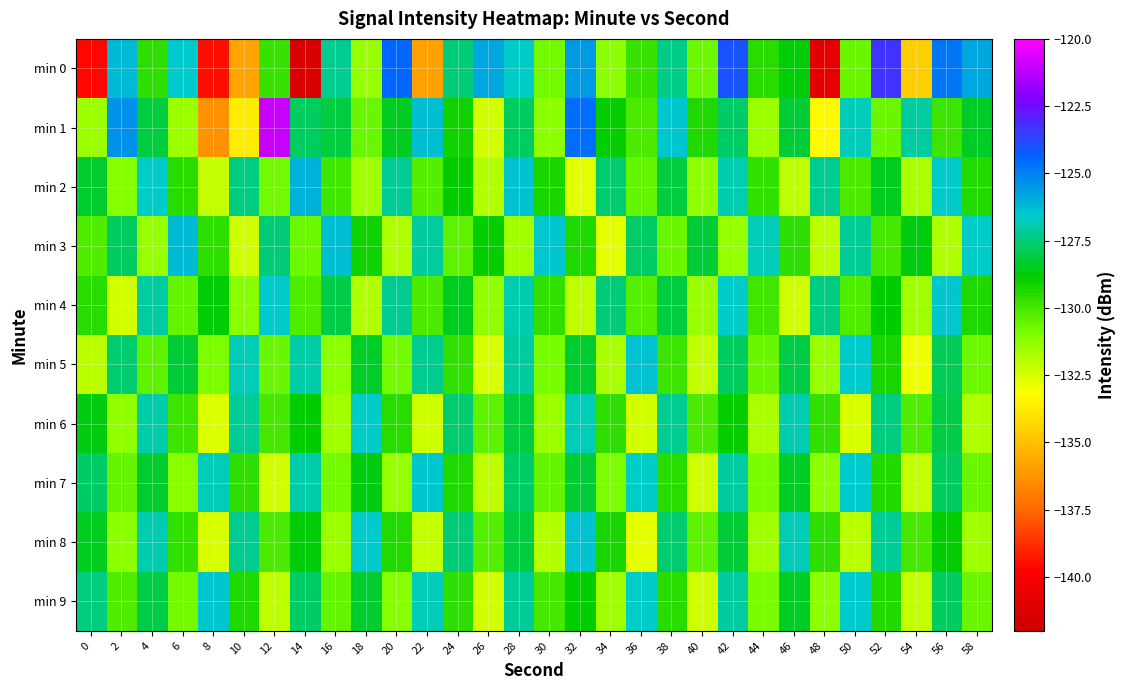

Which has a higher value, 2 or 58?

58